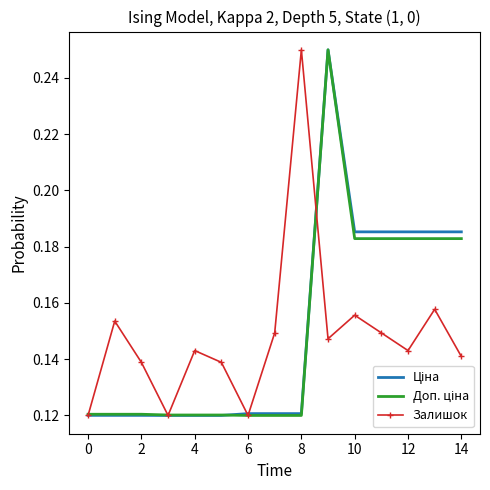

Rank the series by their average value, from highest to lowest.

Ціна, Доп. ціна, Залишок